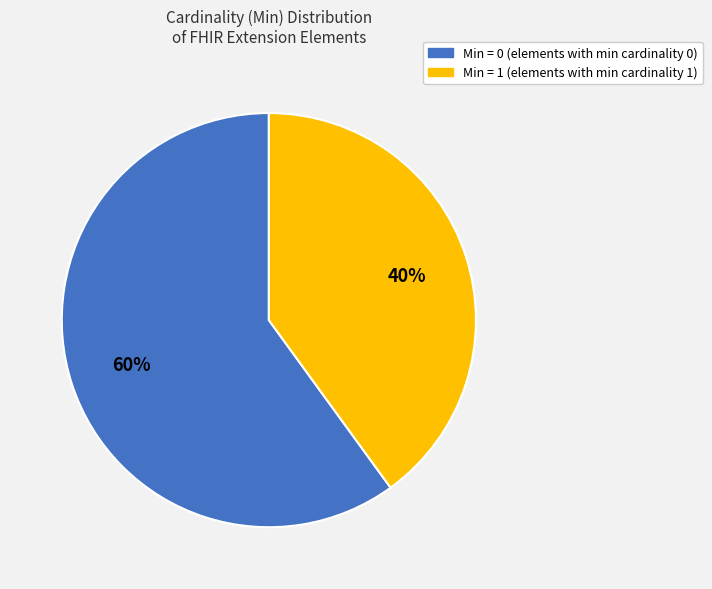

How many slices are in this pie chart?

2